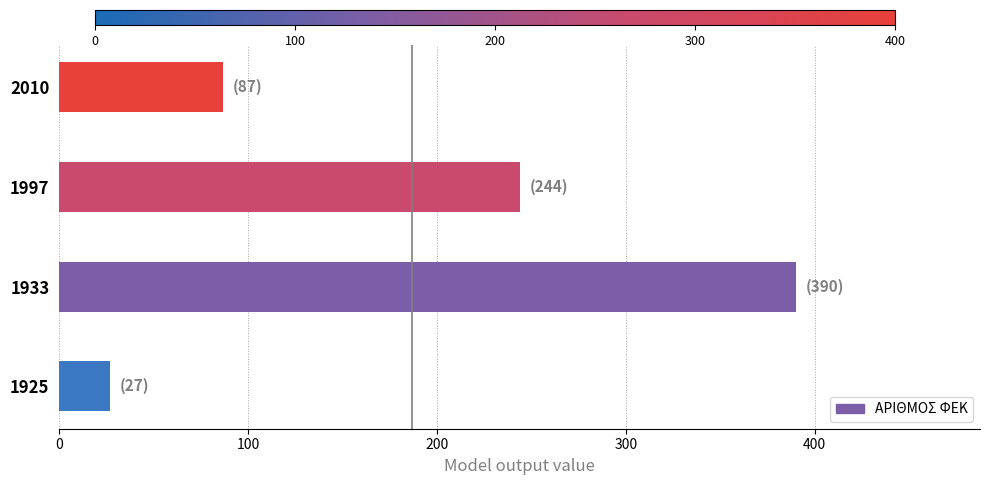

Rank the categories by value from highest to lowest.

1933, 1997, 2010, 1925